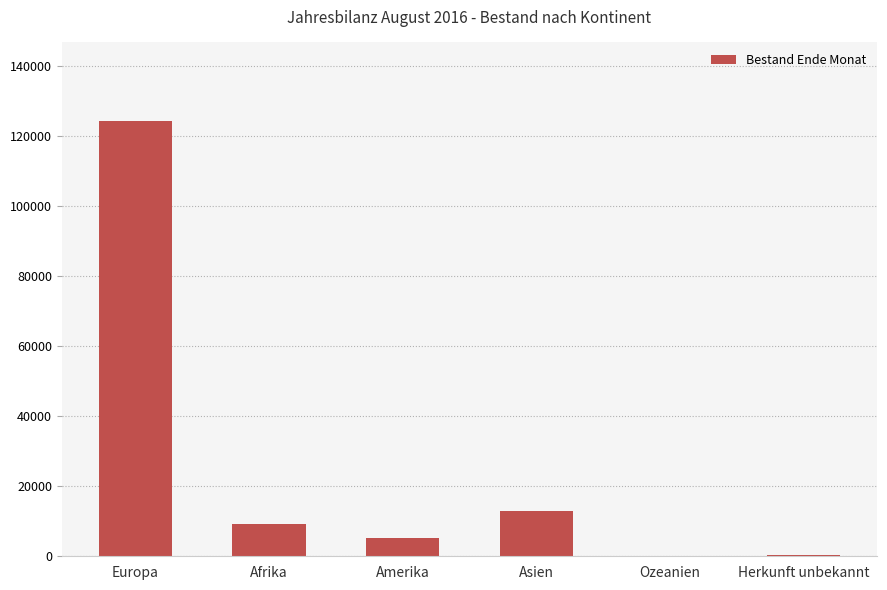

How many series are shown in this chart?

1